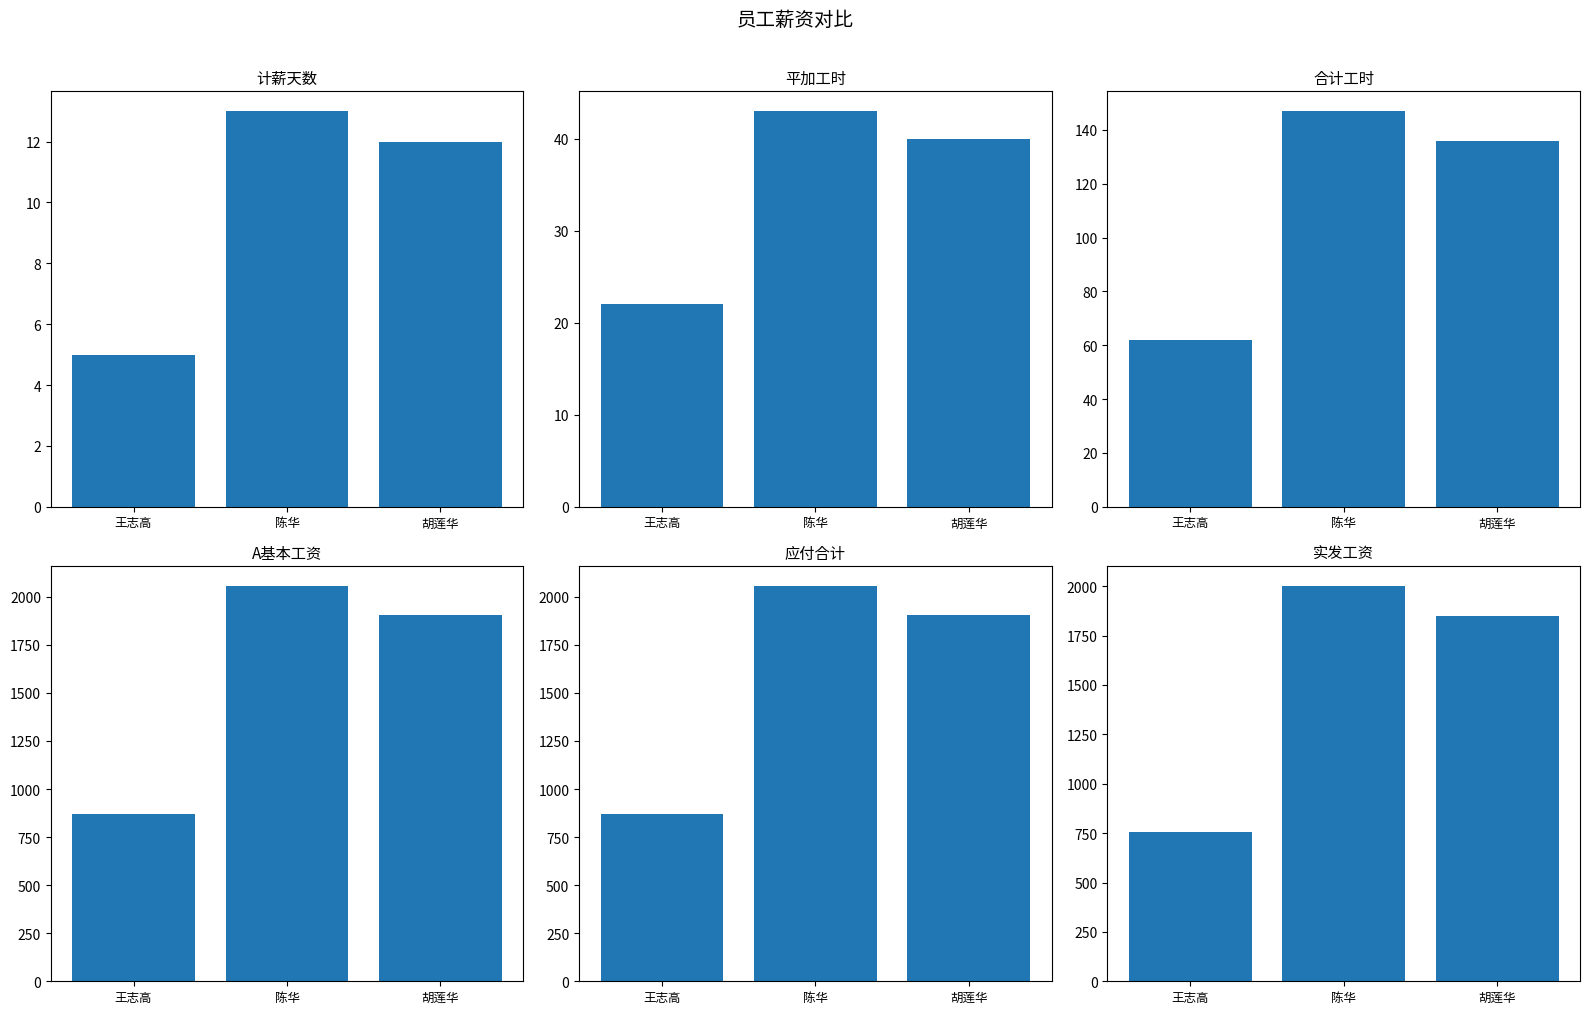

What is the total value across all series at 王志高?

2583